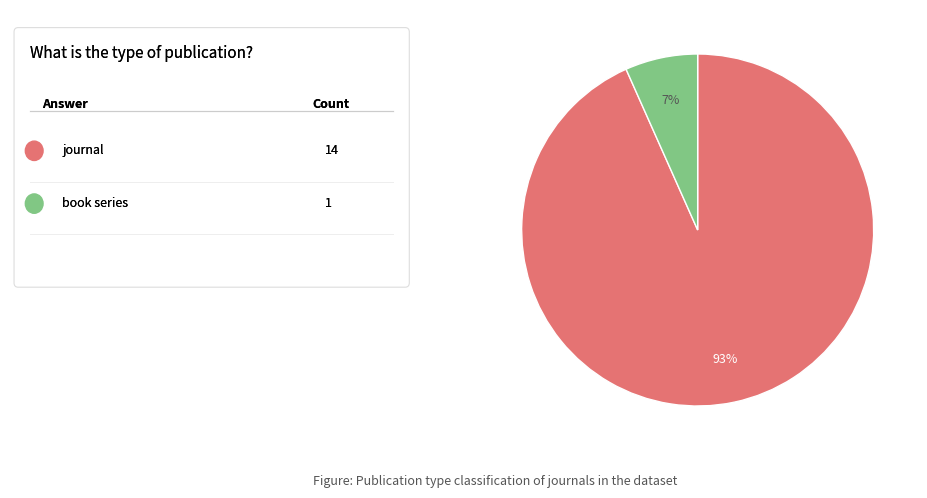

How many slices are in this pie chart?

2